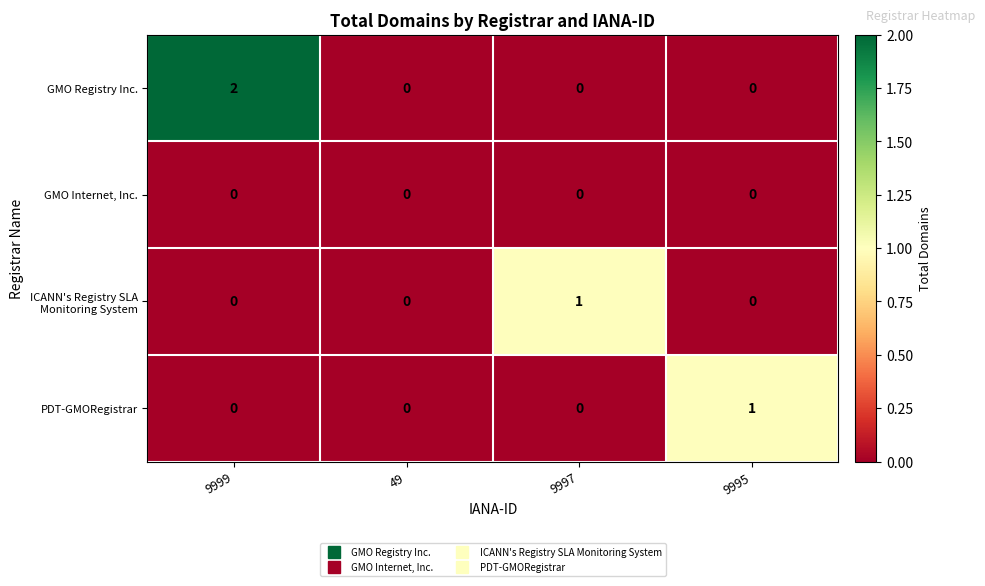

Count the number of categories in the chart.

4